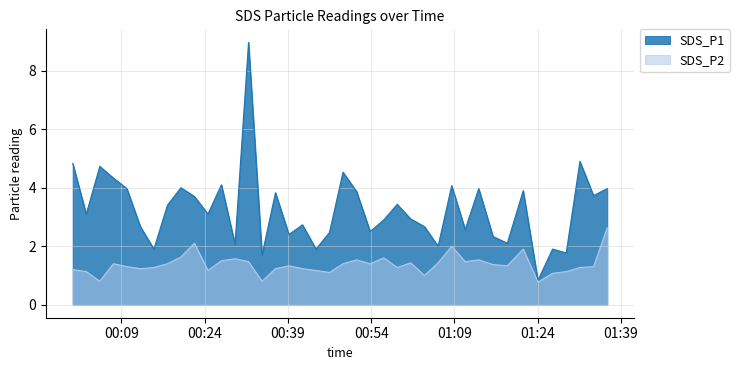

What is the maximum value shown in the chart?

9.0